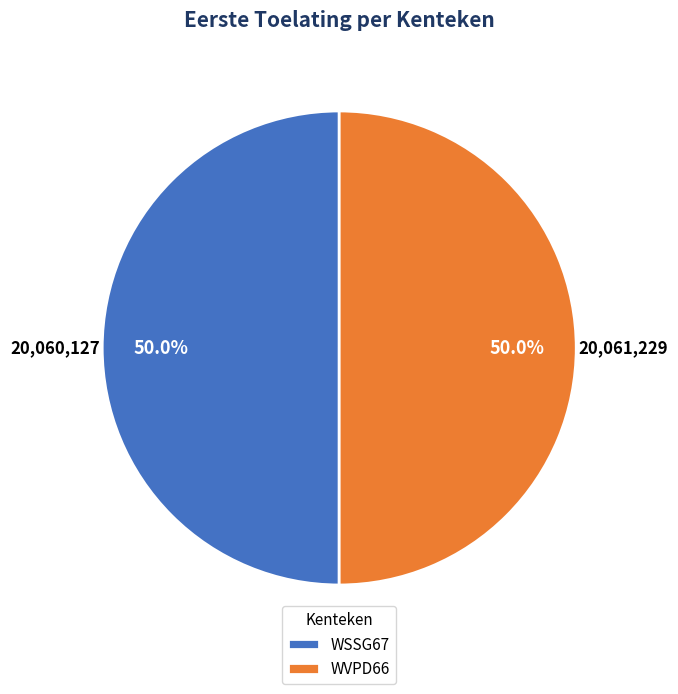

Count the number of slices in the pie.

2